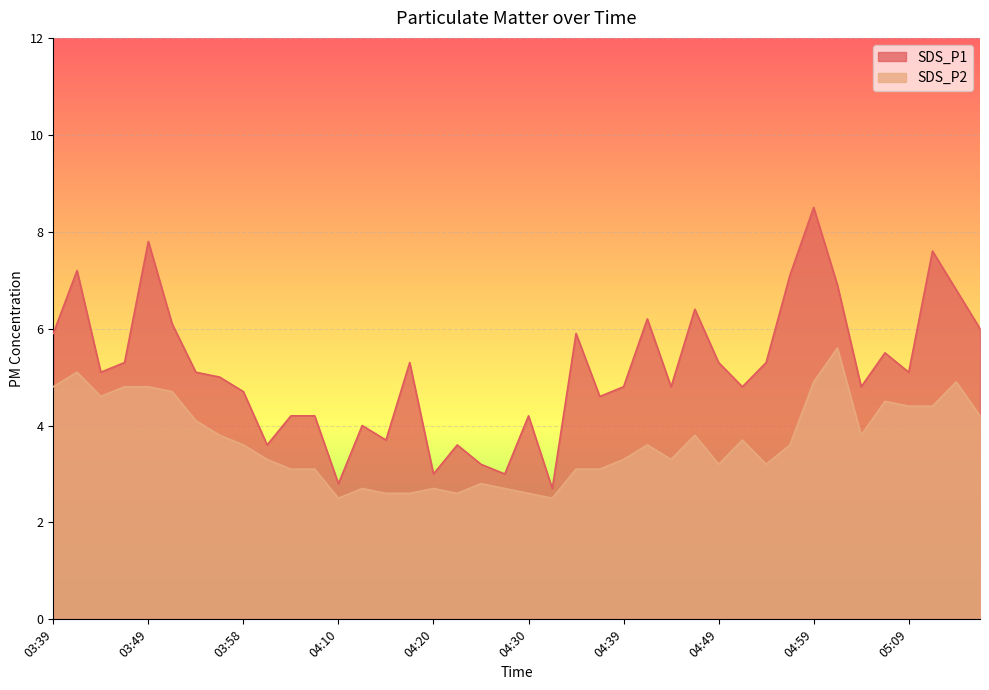

What is the difference between the highest and lowest values at 04:35?

2.8